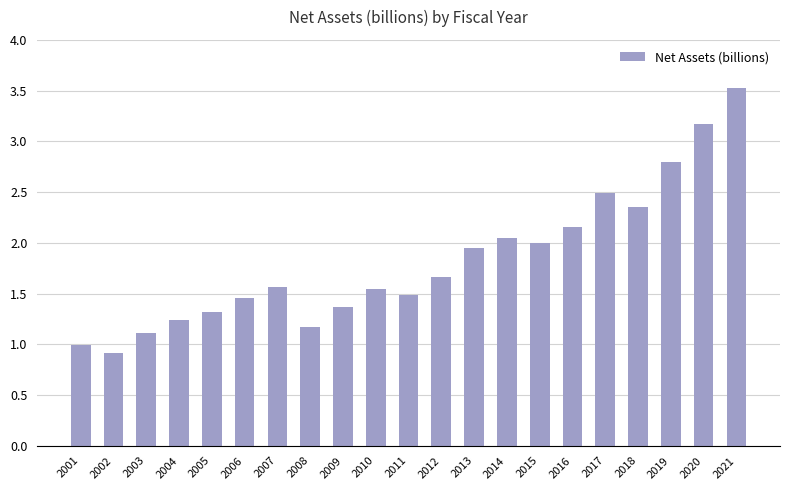

Which has a higher value, 2015 or 2009?

2015